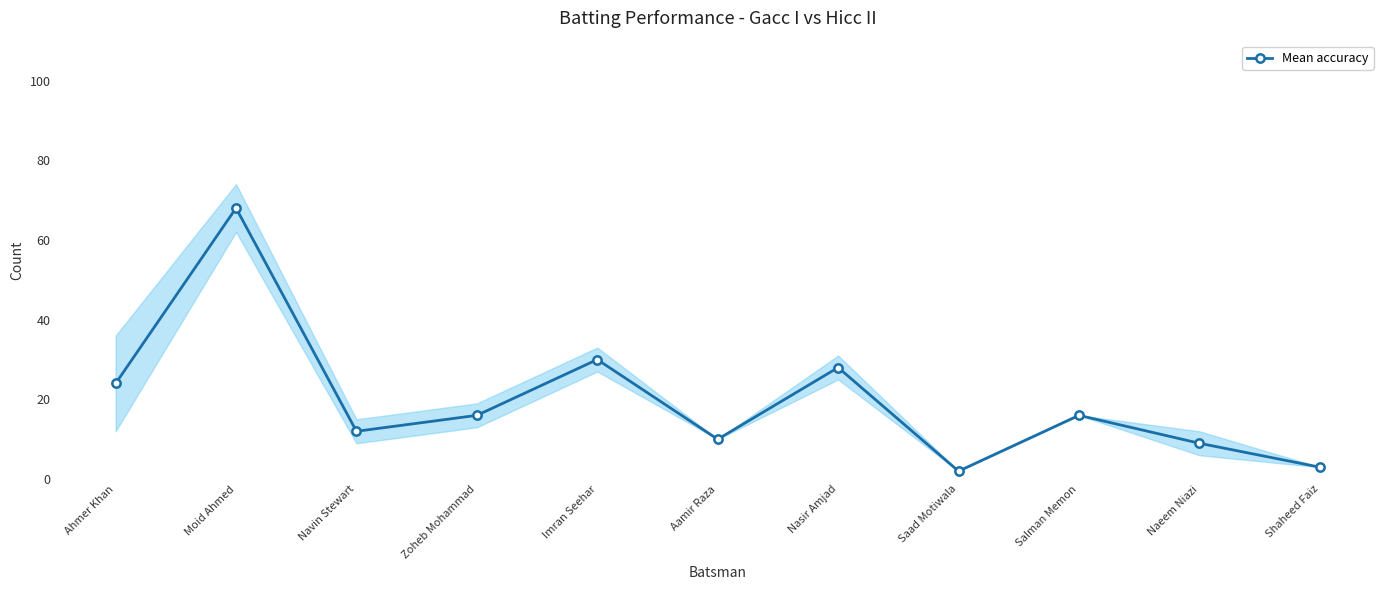

What is the maximum value shown in the chart?

68